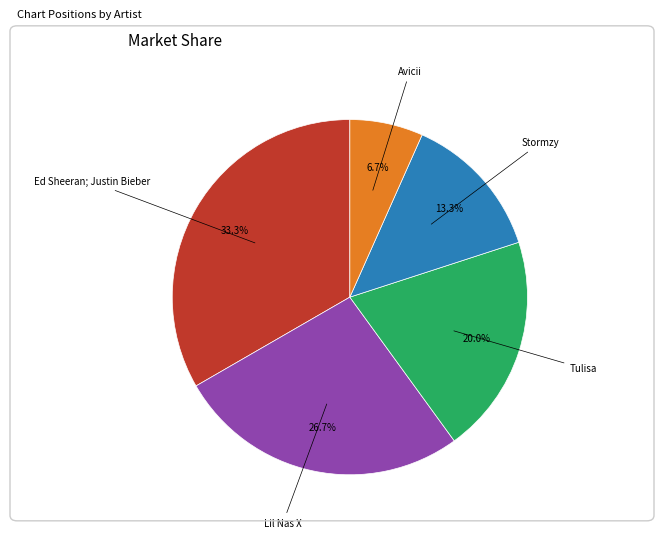

Is there a majority slice in this chart?

No